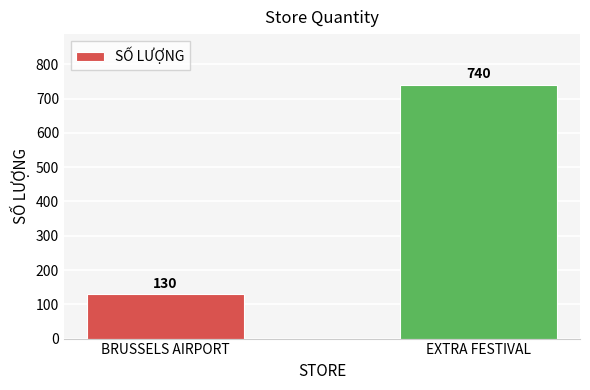

Which label corresponds to the smallest value in the chart?

BRUSSELS AIRPORT